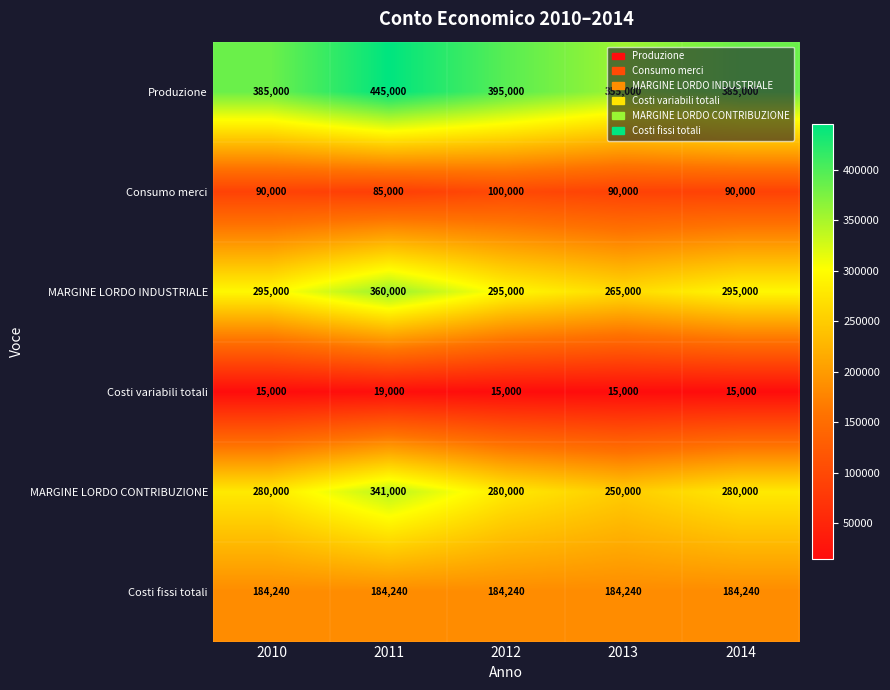

Count the Produzione values in the range 385000 to 395000.

3